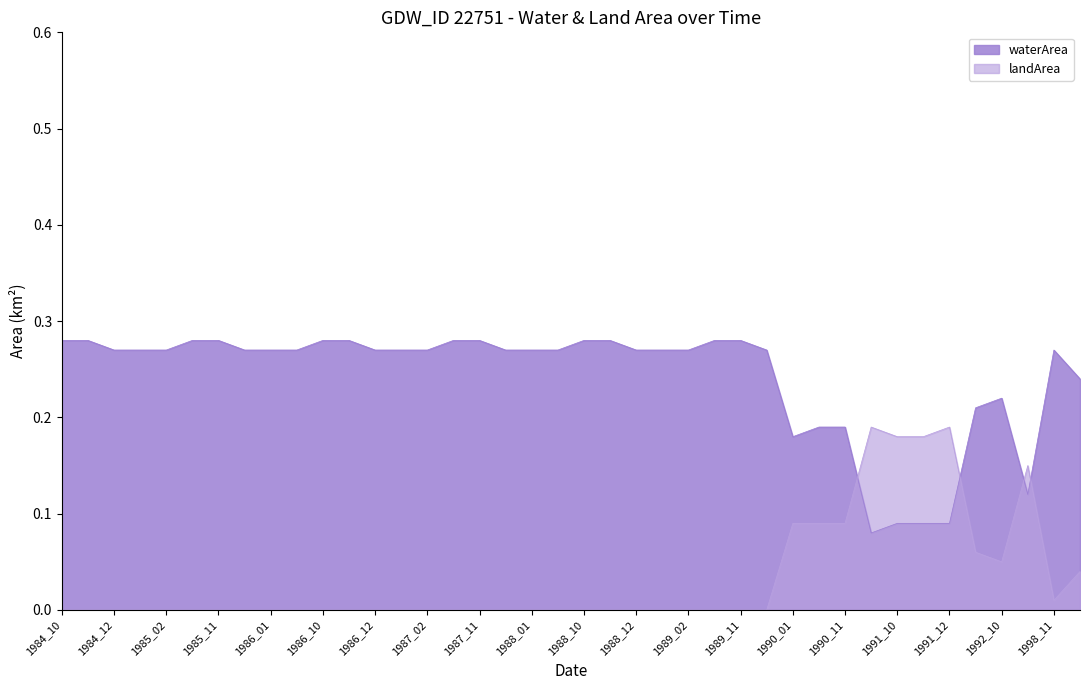

Reading right to left, transcribe all the data shown in this chart.

waterArea: 2008_11=0.2	1998_11=0.3	1996_10=0.1	1992_10=0.2	1992_02=0.2	1991_12=0.1	1991_11=0.1	1991_10=0.1	1991_06=0.1	1990_11=0.2	1990_10=0.2	1990_01=0.2	1989_12=0.3	1989_11=0.3	1989_10=0.3	1989_02=0.3	1989_01=0.3	1988_12=0.3	1988_11=0.3	1988_10=0.3	1988_02=0.3	1988_01=0.3	1987_12=0.3	1987_11=0.3	1987_10=0.3	1987_02=0.3	1987_01=0.3	1986_12=0.3	1986_11=0.3	1986_10=0.3	1986_02=0.3	1986_01=0.3	1985_12=0.3	1985_11=0.3	1985_10=0.3	1985_02=0.3	1985_01=0.3	1984_12=0.3	1984_11=0.3	1984_10=0.3
landArea: 2008_11=0.0	1998_11=0.0	1996_10=0.1	1992_10=0.1	1992_02=0.1	1991_12=0.2	1991_11=0.2	1991_10=0.2	1991_06=0.2	1990_11=0.1	1990_10=0.1	1990_01=0.1	1989_12=0.0	1989_11=0.0	1989_10=0.0	1989_02=0.0	1989_01=0.0	1988_12=0.0	1988_11=0.0	1988_10=0.0	1988_02=0.0	1988_01=0.0	1987_12=0.0	1987_11=0.0	1987_10=0.0	1987_02=0.0	1987_01=0.0	1986_12=0.0	1986_11=0.0	1986_10=0.0	1986_02=0.0	1986_01=0.0	1985_12=0.0	1985_11=0.0	1985_10=0.0	1985_02=0.0	1985_01=0.0	1984_12=0.0	1984_11=0.0	1984_10=0.0